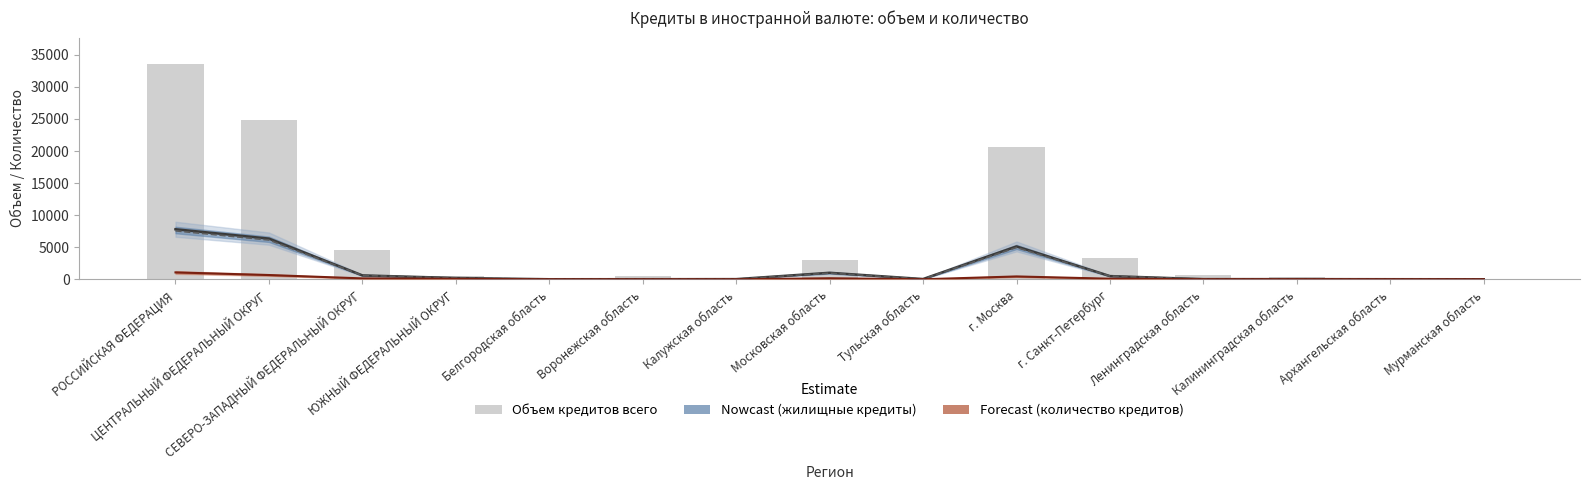

What is the minimum value shown in the chart?

4